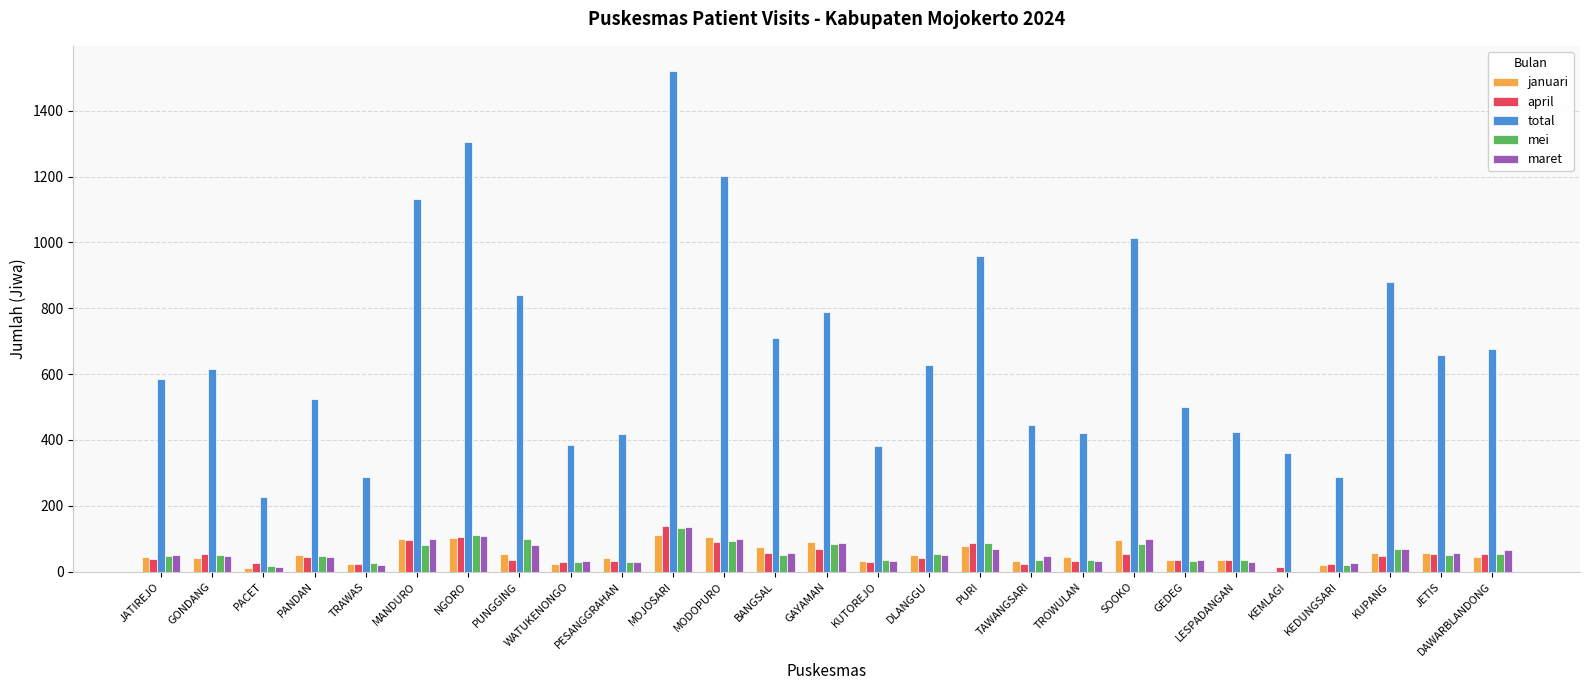

What is the sum of all maret values?

1522